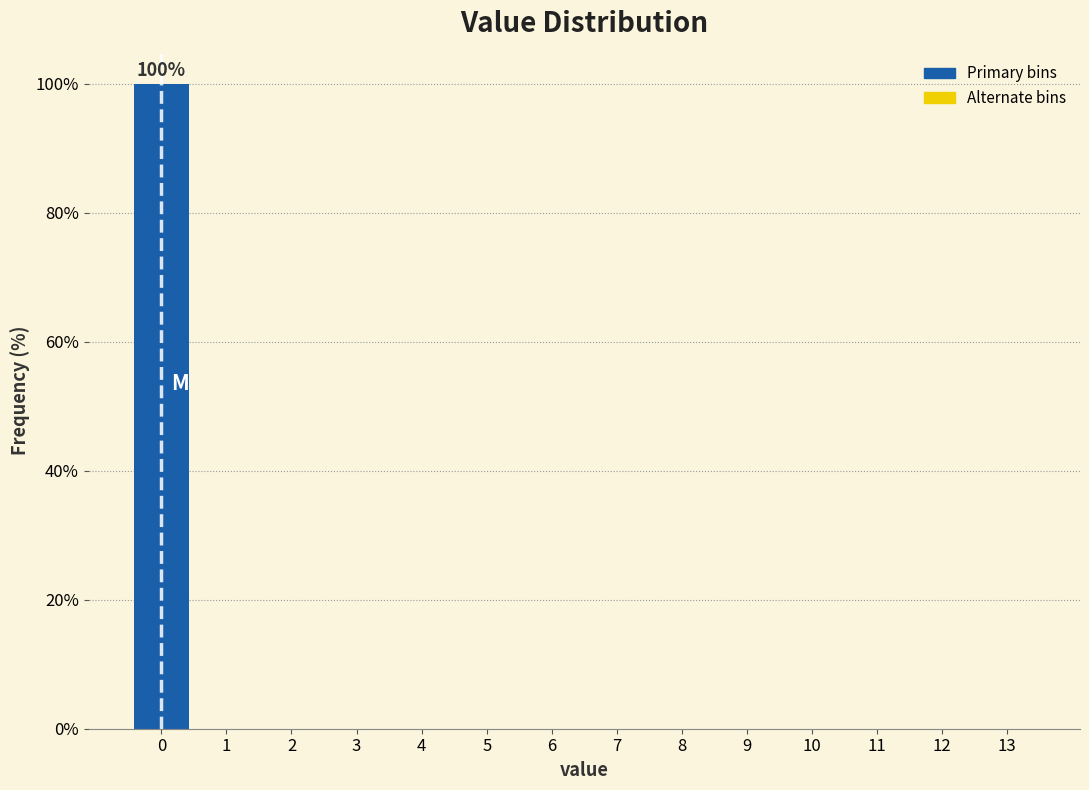

Over which range of the x-axis is the bar tallest?

-0.5 to 0.5